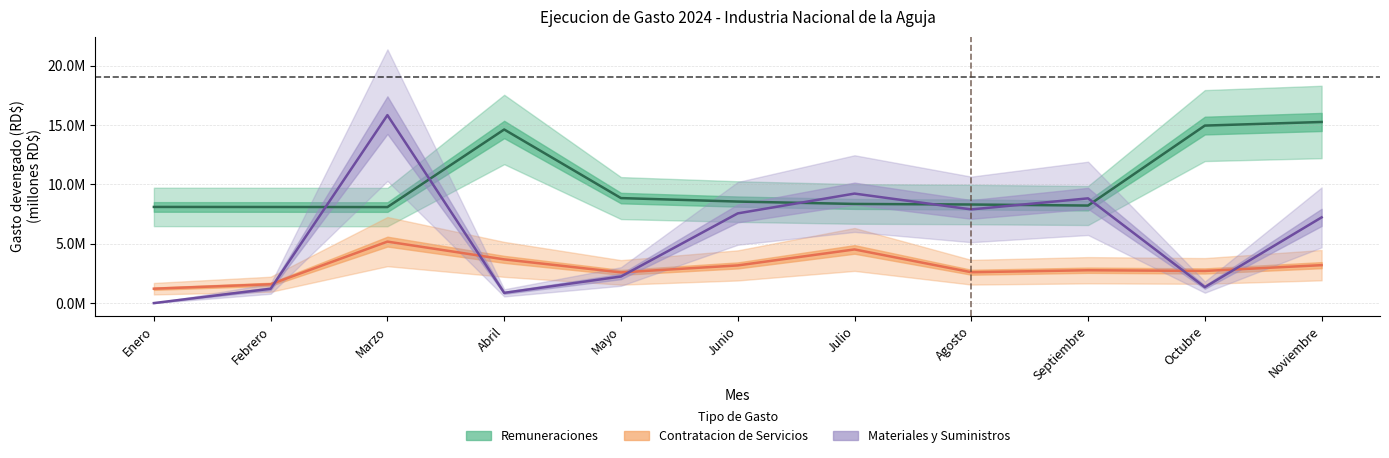

Reading left to right, transcribe all the data shown in this chart.

Remuneraciones: 8.1	8.1	8.1	14.6	8.8	8.6	8.4	8.3	8.2	15.0	15.3
Contratacion de Servicios: 1.2	1.6	5.2	3.7	2.6	3.2	4.5	2.6	2.8	2.7	3.2
Materiales y Suministros: 0.0	1.2	15.8	0.9	2.2	7.6	9.2	7.9	8.8	1.3	7.2